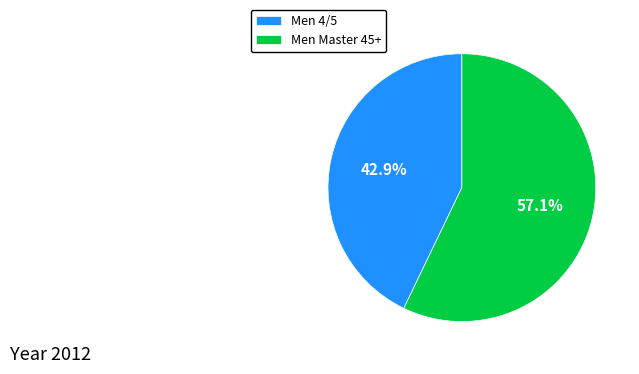

Which slice is the largest?

Men Master 45+